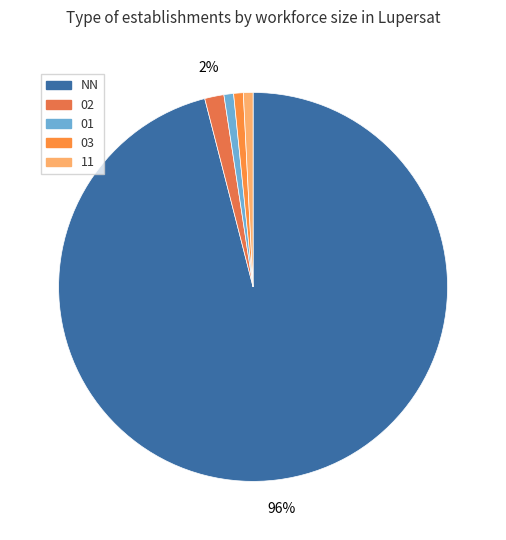

How many slices are in this pie chart?

5